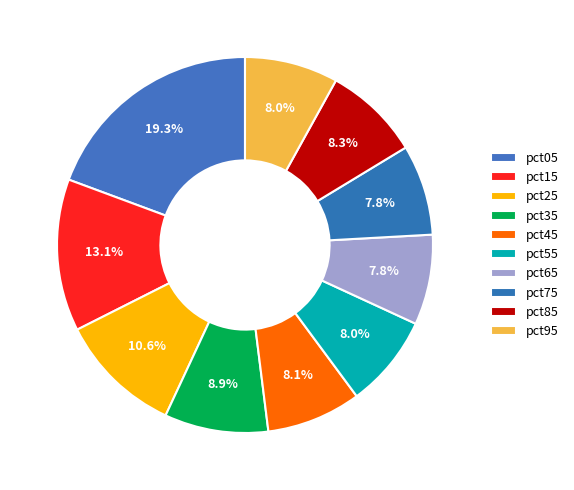

What is the largest slice in the pie chart?

pct05